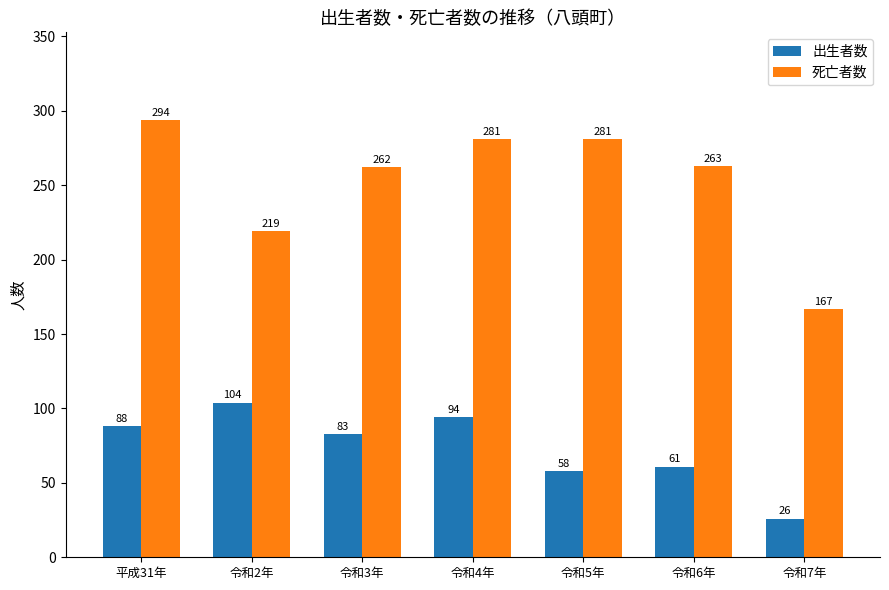

What is the label of the 2nd bar from the left?

令和2年